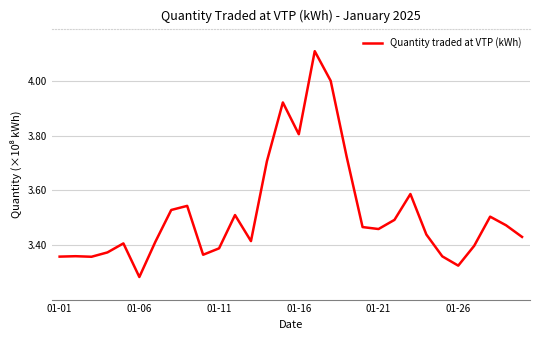

What is the difference between the maximum and minimum values?

0.8